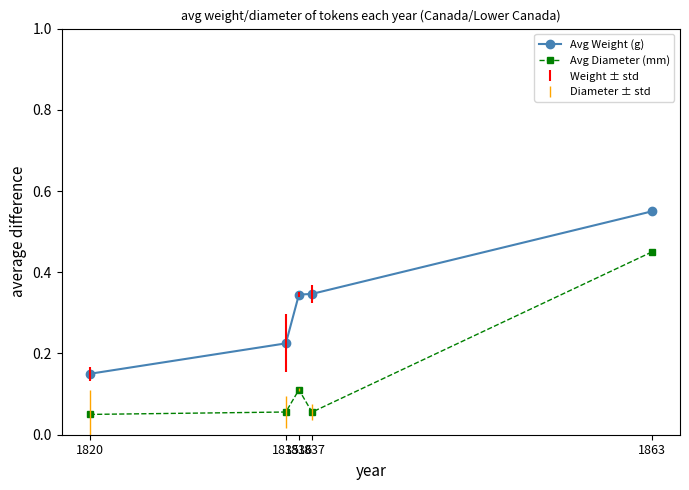

List the series in order of their overall mean, lowest first.

Avg Diameter (mm), Avg Weight (g)